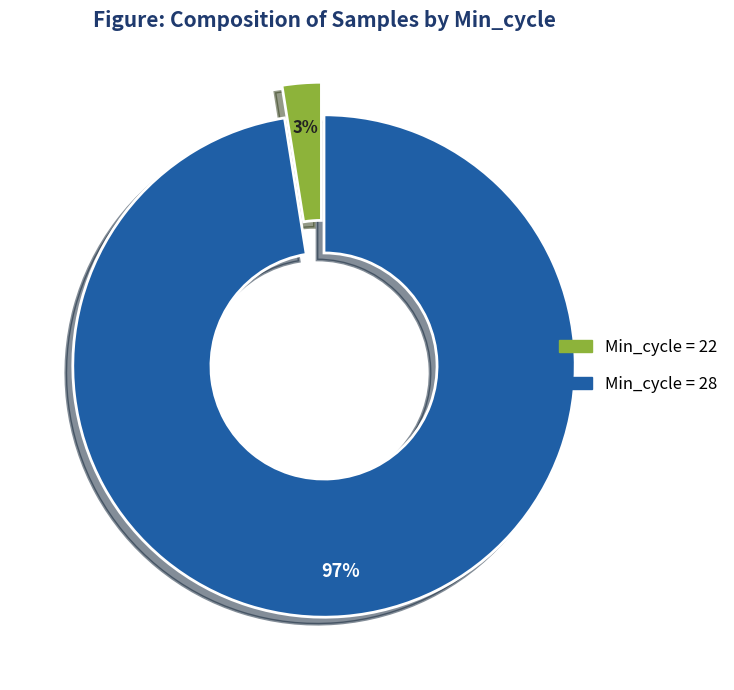

Is there any slice that represents more than half of the pie?

Yes